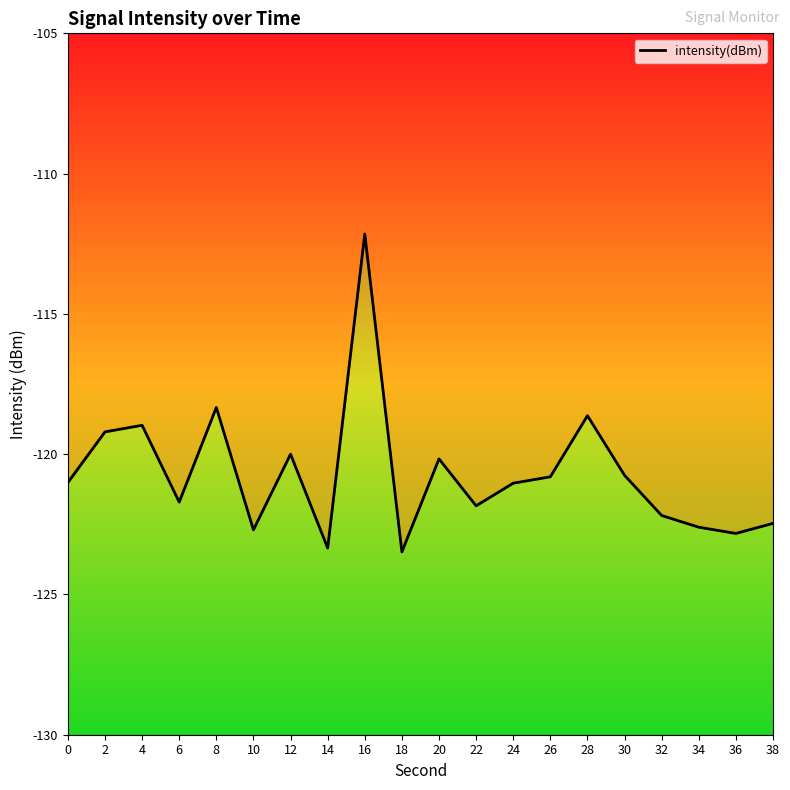

What is the average value?

-120.7